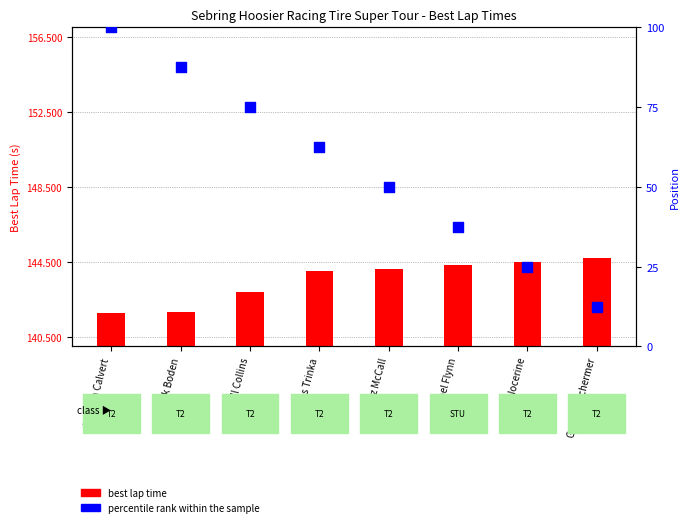

At which category is the sum across all series the highest?

Preston Calvert